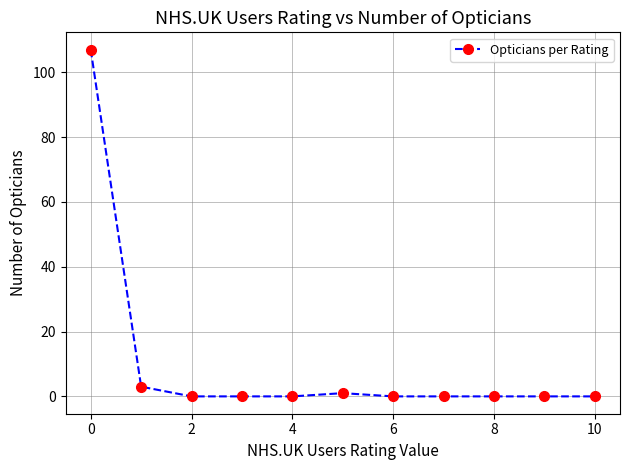

What is the maximum value shown in the chart?

107